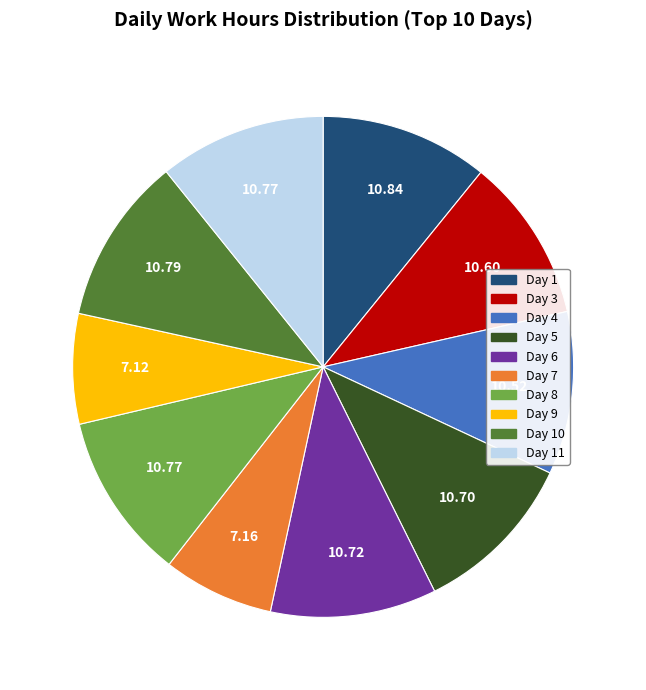

Count the number of slices in the pie.

10